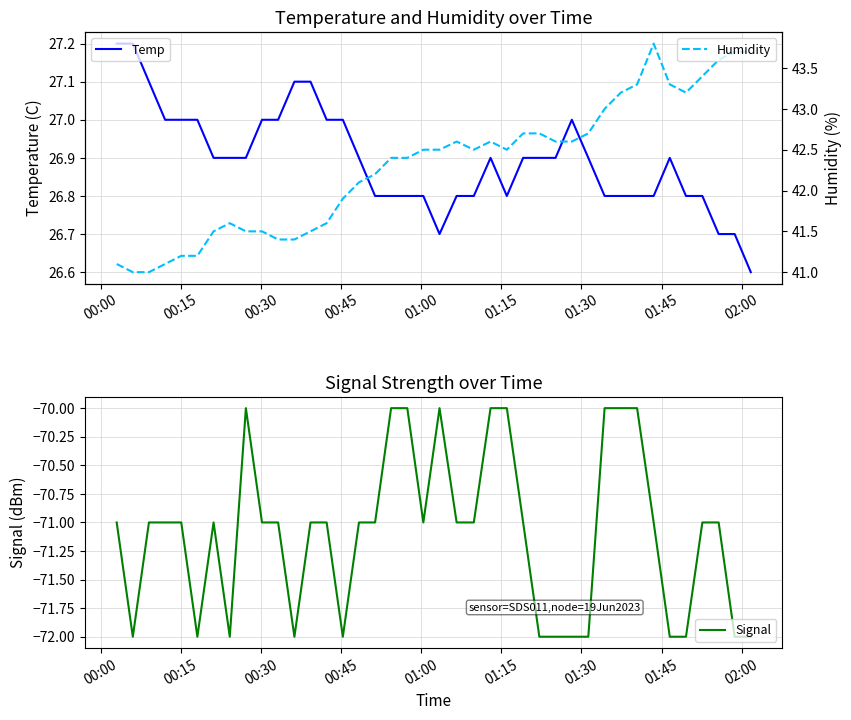

Reading left to right, transcribe all the data shown in this chart.

Temp: 27.2	27.2	27.1	27.0	27.0	27.0	26.9	26.9	26.9	27.0	27.0	27.1	27.1	27.0	27.0	26.9	26.8	26.8	26.8	26.8	26.7	26.8	26.8	26.9	26.8	26.9	26.9	26.9	27.0	26.9	26.8	26.8	26.8	26.8	26.9	26.8	26.8	26.7	26.7	26.6
Signal: -71.0	-72.0	-71.0	-71.0	-71.0	-72.0	-71.0	-72.0	-70.0	-71.0	-71.0	-72.0	-71.0	-71.0	-72.0	-71.0	-71.0	-70.0	-70.0	-71.0	-70.0	-71.0	-71.0	-70.0	-70.0	-71.0	-72.0	-72.0	-72.0	-72.0	-70.0	-70.0	-70.0	-71.0	-72.0	-72.0	-71.0	-71.0	-72.0	-72.0
Humidity: 41.1	41.0	41.0	41.1	41.2	41.2	41.5	41.6	41.5	41.5	41.4	41.4	41.5	41.6	41.9	42.1	42.2	42.4	42.4	42.5	42.5	42.6	42.5	42.6	42.5	42.7	42.7	42.6	42.6	42.7	43.0	43.2	43.3	43.8	43.3	43.2	43.4	43.6	43.7	43.7